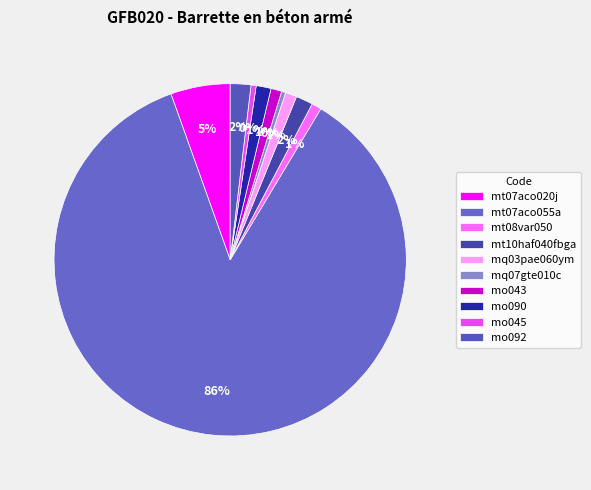

Combined, do mt08var050 and mq07gte010c account for over 50%?

No